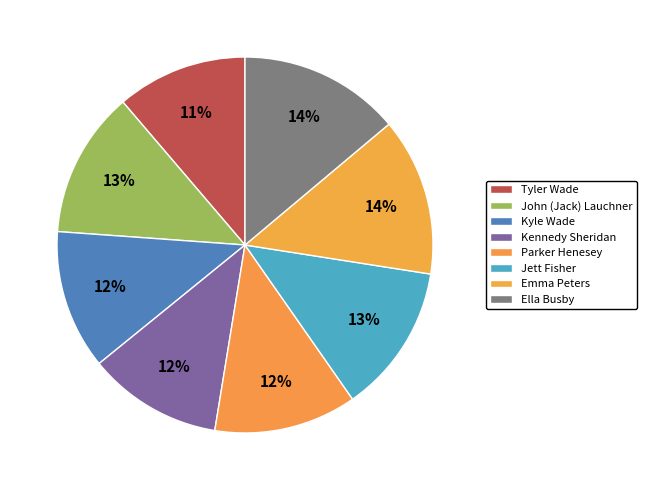

How many segments does this pie chart have?

8